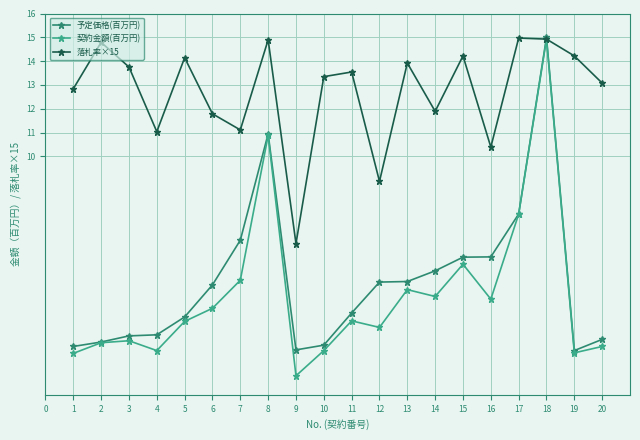

Between 10 and 16, which series saw the biggest shift?

予定価格(百万円)